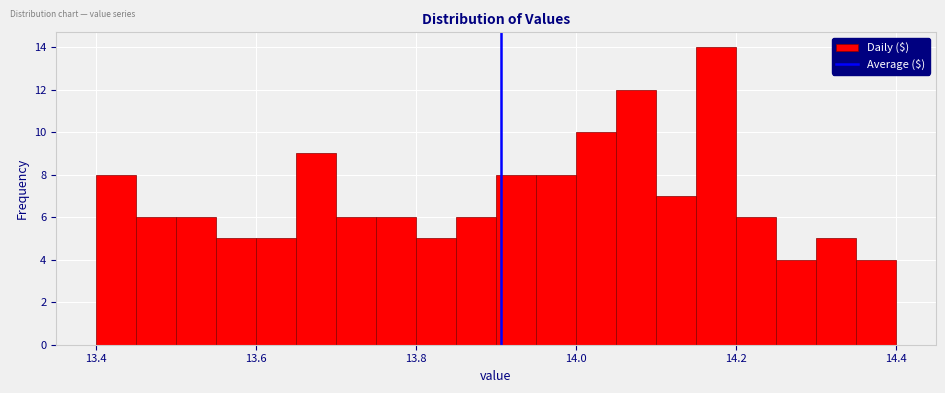

Around what value on the x-axis is the tallest bar? Give the approximate position of its centre, as read against the axis.

14.18